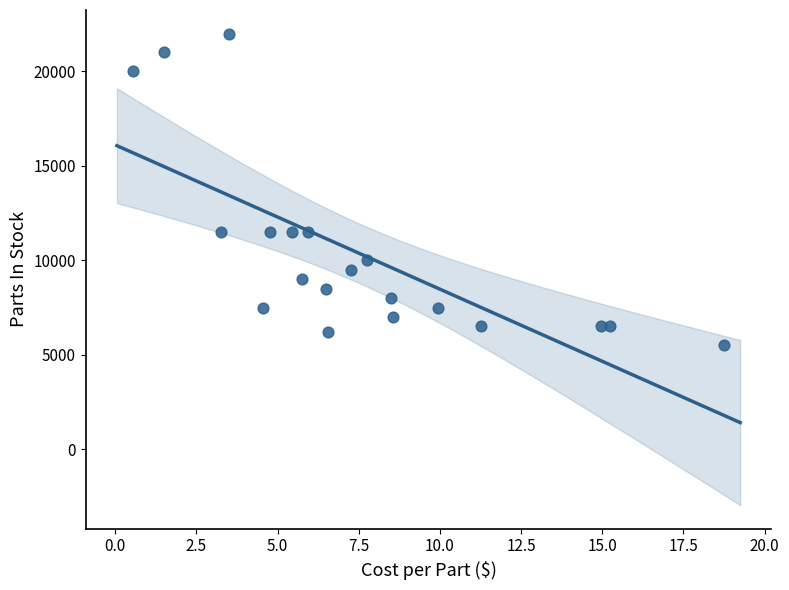

What is the range of Y values (max minus min)?

16500